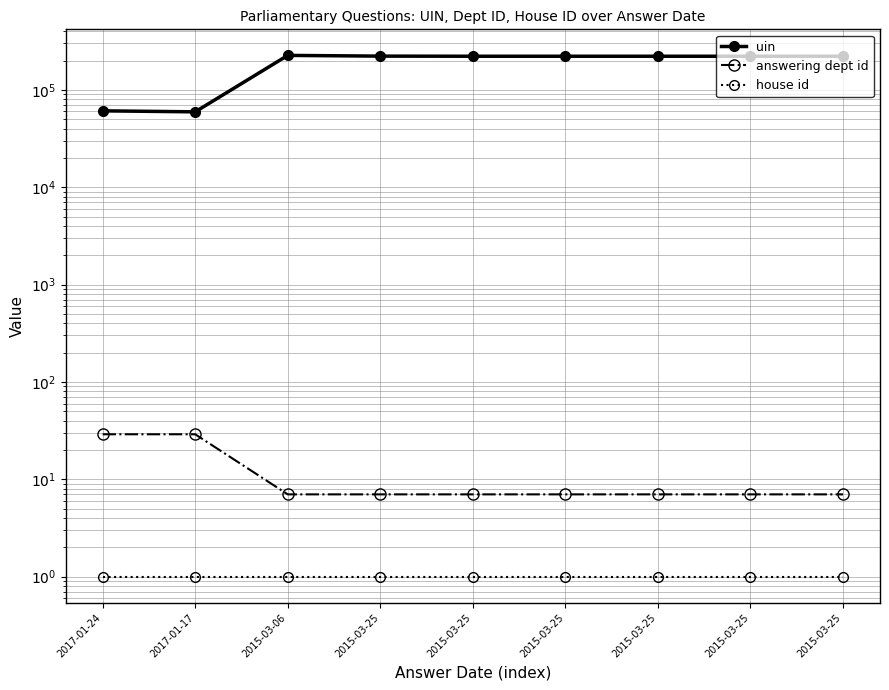

List the labels in order of uin value, smallest first.

2017-01-17, 2017-01-24, 2015-03-25, 2015-03-25, 2015-03-25, 2015-03-25, 2015-03-25, 2015-03-25, 2015-03-06